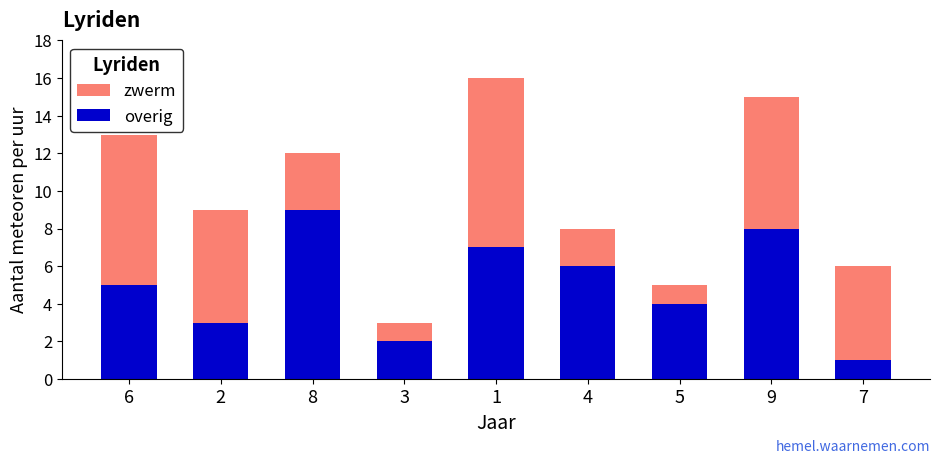

Reading left to right, what are the values for overig?

5	3	9	2	7	6	4	8	1